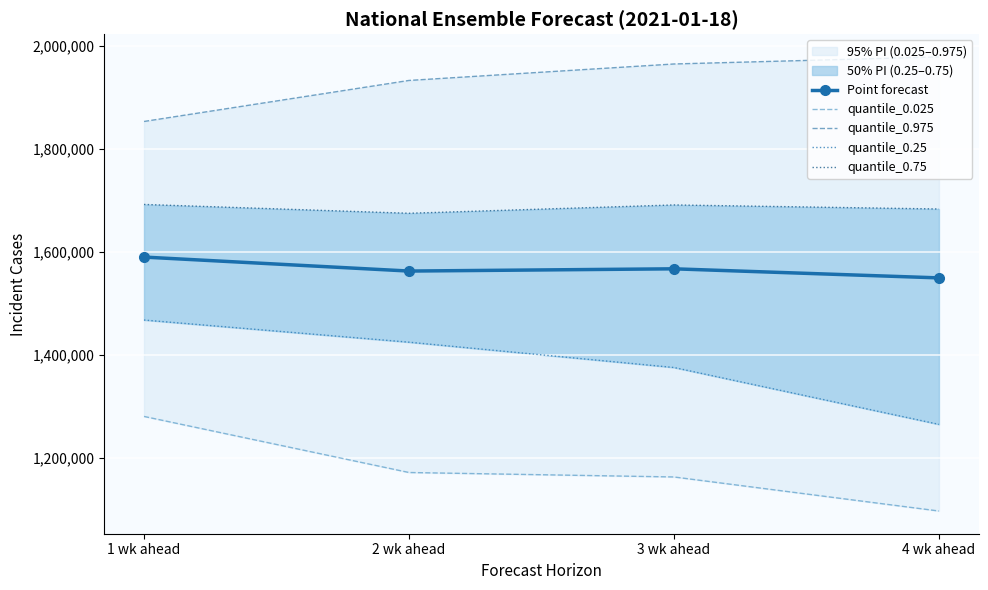

At which label does quantile_0.75 first exceed 1691242?

1 wk ahead